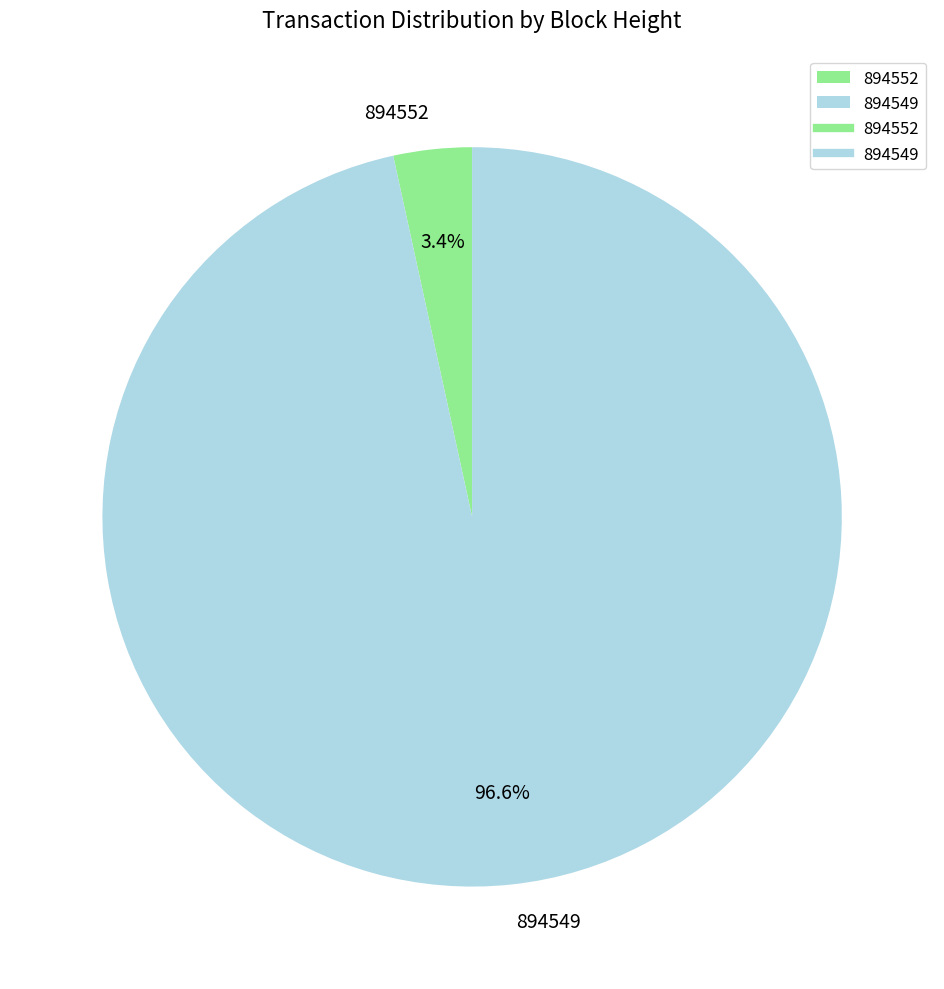

To the nearest percent, what is the average slice percentage?

50%